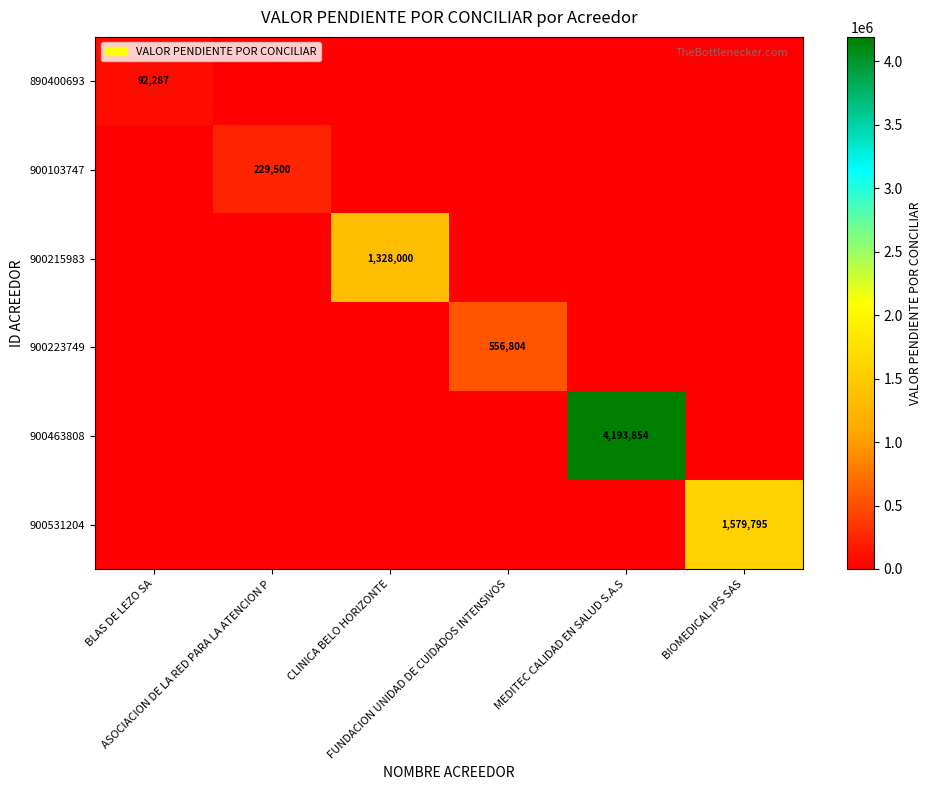

How many values in 890400693 are above zero?

1